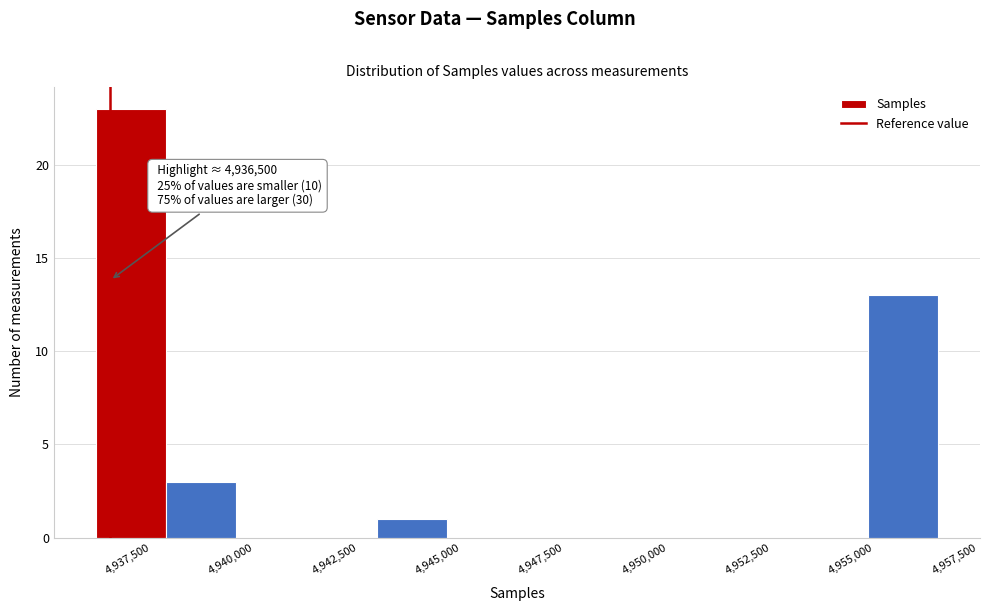

Around what value on the x-axis is the tallest bar? Give the approximate position of its centre, as read against the axis.

4937000